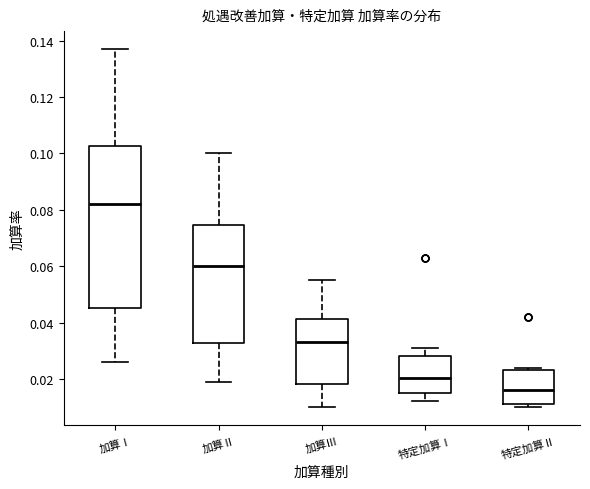

Reading left to right, transcribe this box plot: for each box, give where its median line is, the range the box spans, and where its two whiskers end, as read against the y-axis. The values are not printed on the chart, so give them approximately, as read against the axis.

加算Ⅰ: median 0.082, box 0.046 to 0.102, whiskers 0.026 to 0.138
加算Ⅱ: median 0.060, box 0.032 to 0.074, whiskers 0.020 to 0.100
加算Ⅲ: median 0.034, box 0.018 to 0.042, whiskers 0.010 to 0.056
特定加算Ⅰ: median 0.020, box 0.016 to 0.028, whiskers 0.012 to 0.032
特定加算Ⅱ: median 0.016, box 0.012 to 0.024, whiskers 0.010 to 0.024 (just above the box's upper edge)